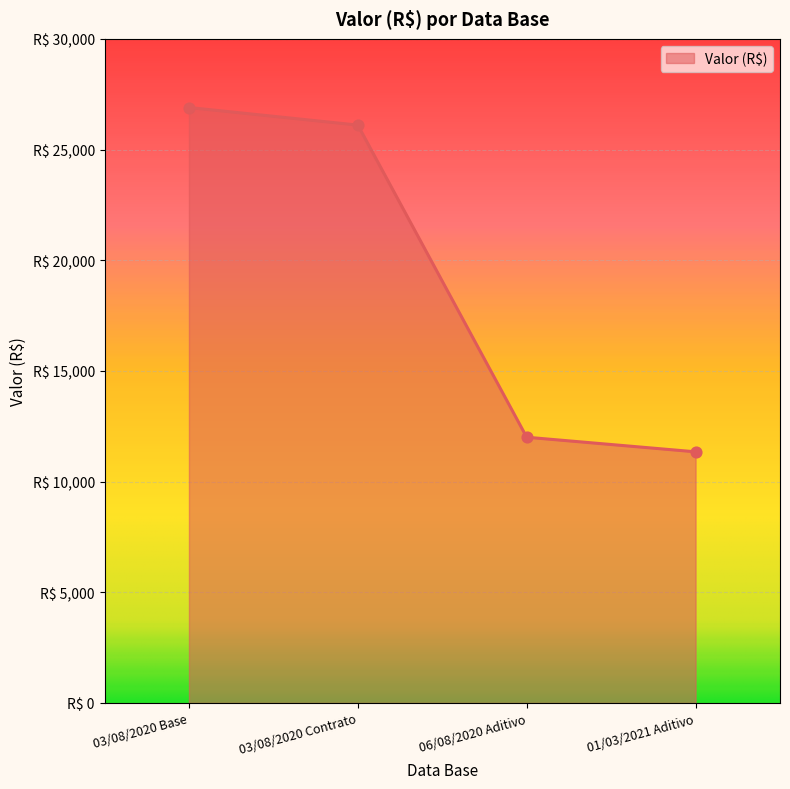

Between 06/08/2020 Aditivo and 03/08/2020 Contrato, which is larger?

03/08/2020 Contrato